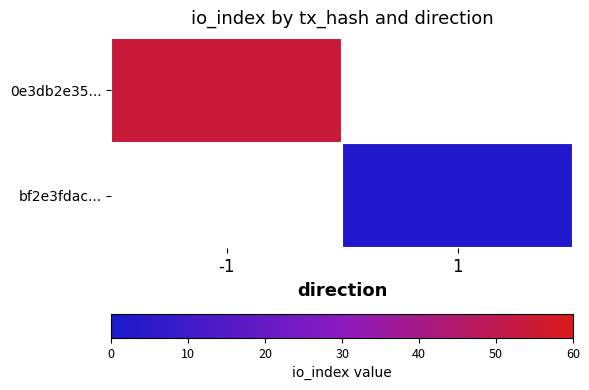

At which label is 0e3db2e35... closest to 54?

-1